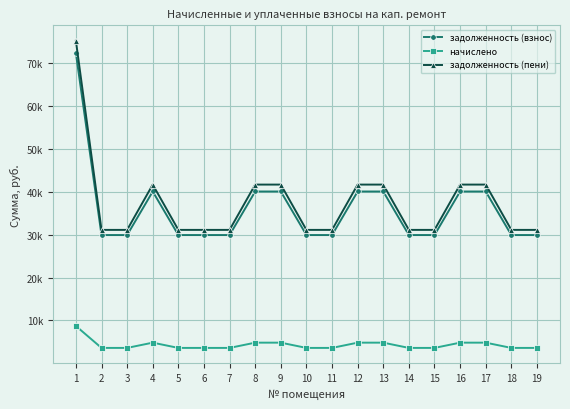

At which category is the sum across all series the highest?

1